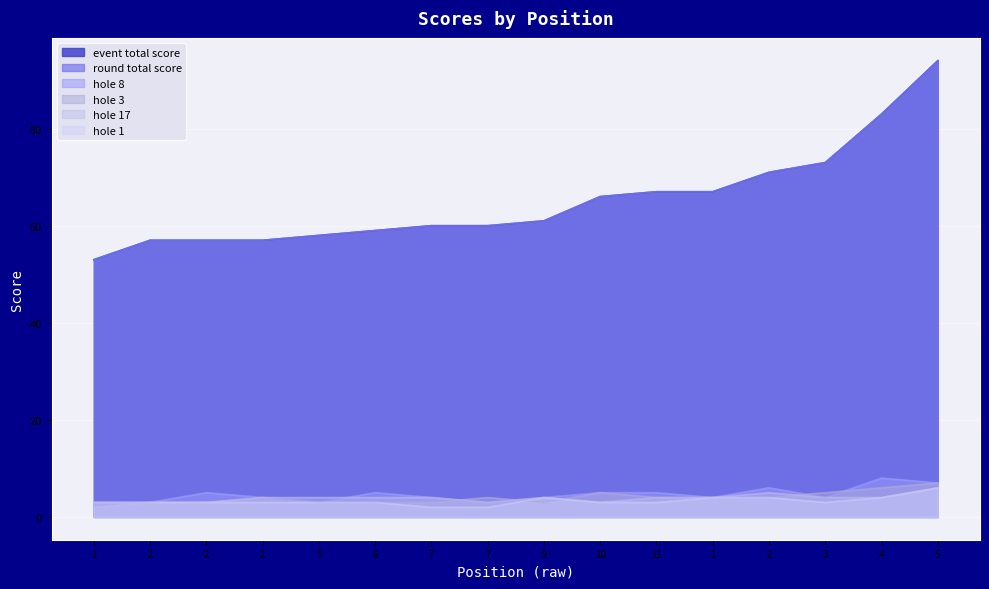

List the labels in order of hole_1 value, smallest first.

7, 7, 1, 2, 2, 2, 5, 6, 10, 11, 3, 9, 1, 2, 4, 5